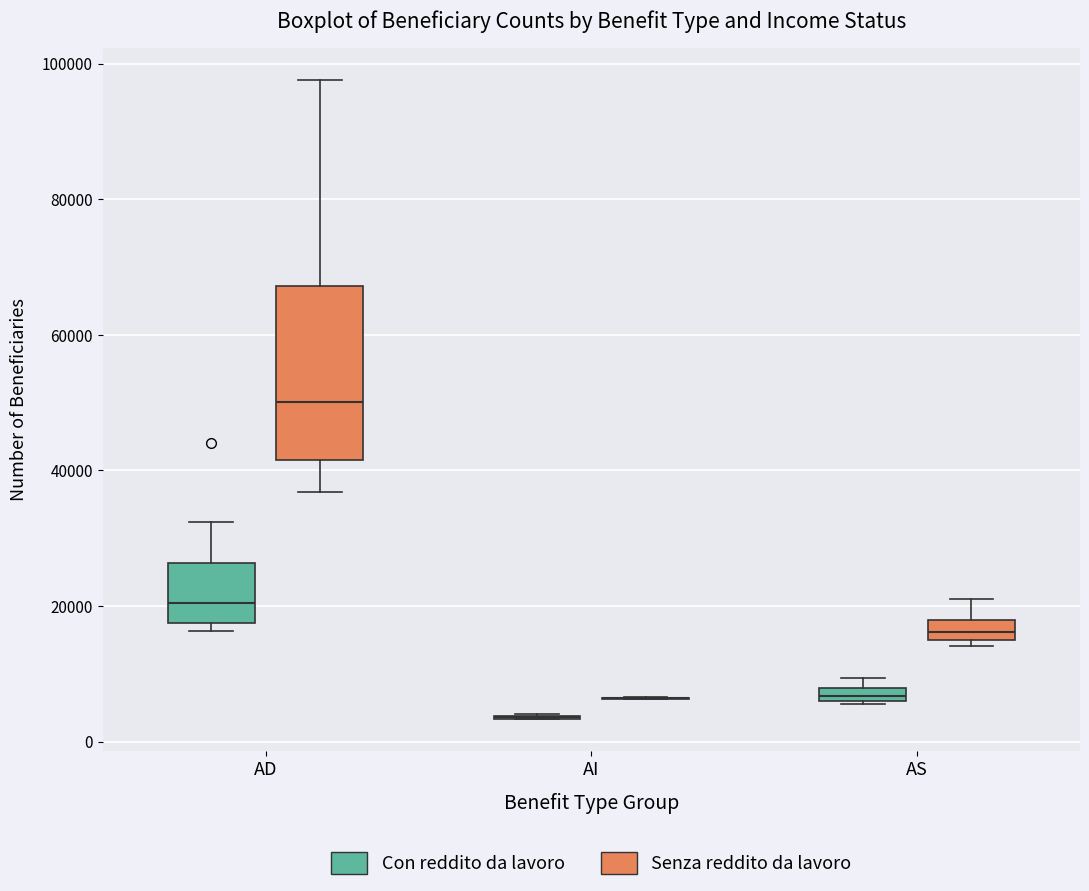

Where is the upper edge of the box for AS (Con reddito da lavoro) on the y-axis? The values are not printed on the chart, so give them approximately, as read against the axis.

8000